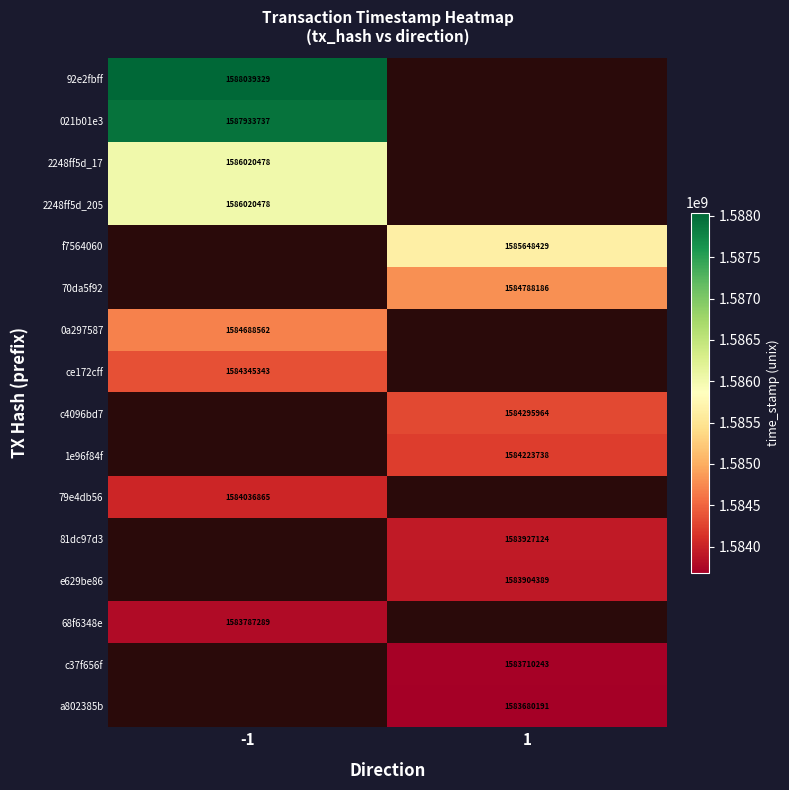

How many data points does each series have?

2